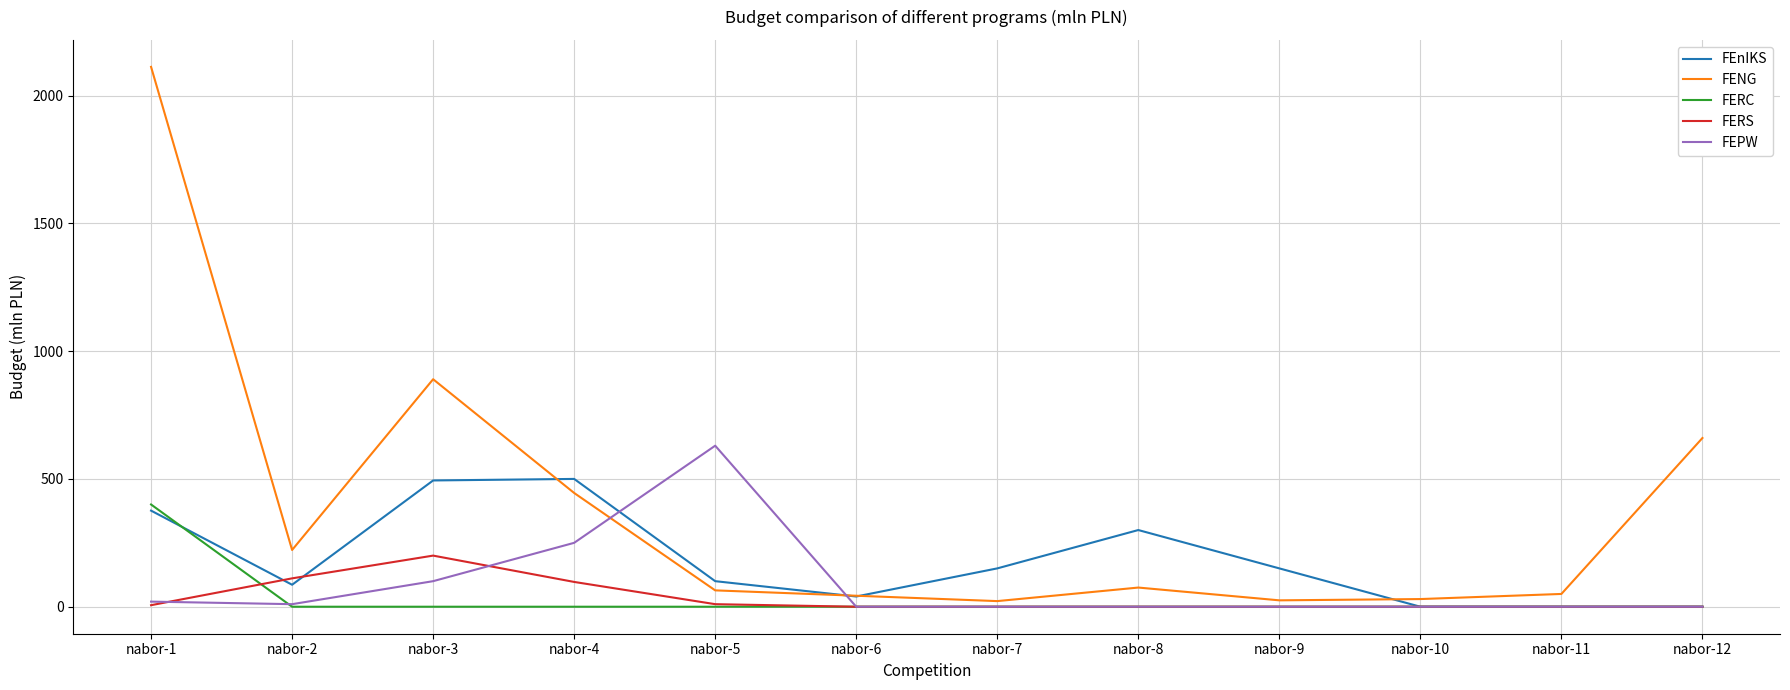

True or false: FERC has a value of -273 at nabor-7.

False